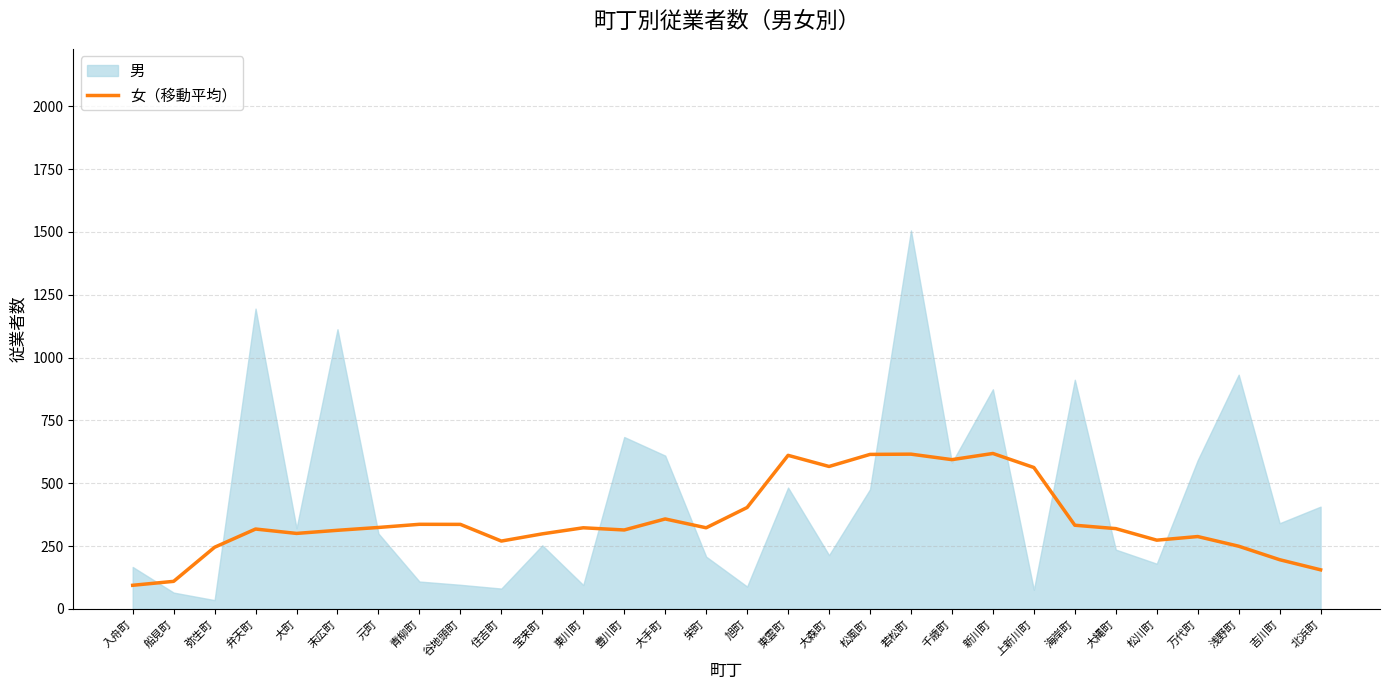

The value at 大森町 is 233.5. True or false?

False